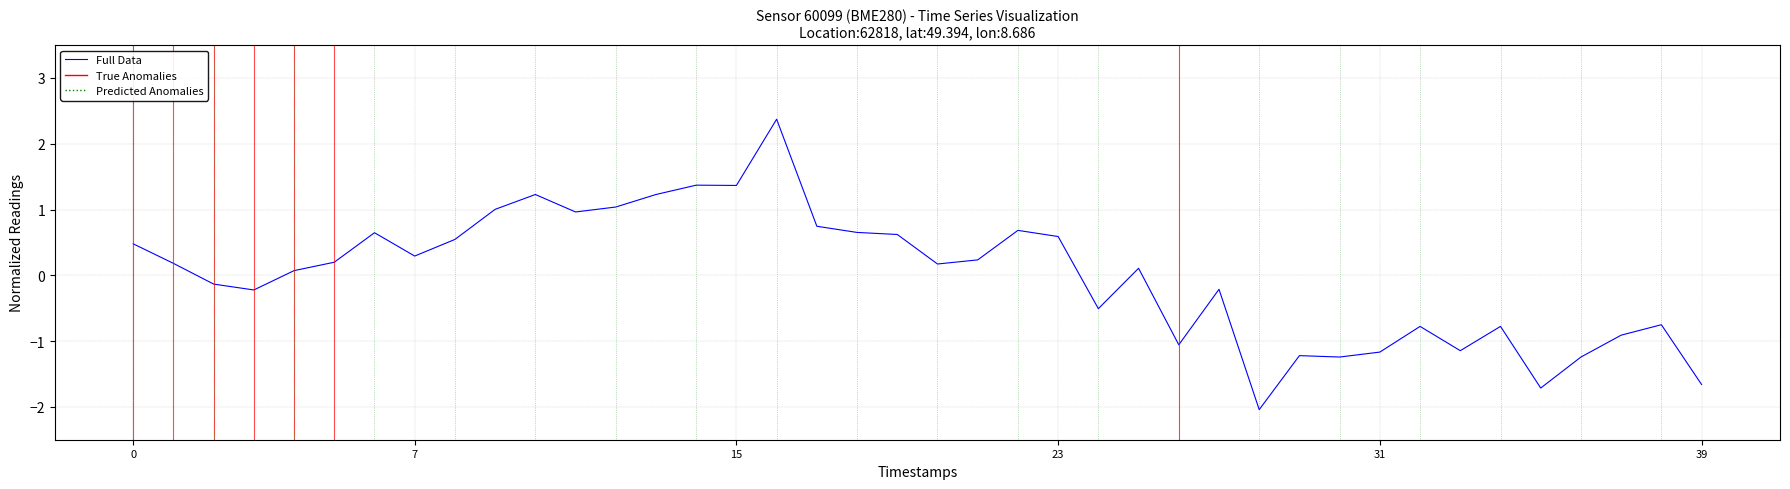

What is the minimum value shown in the chart?

-2.0